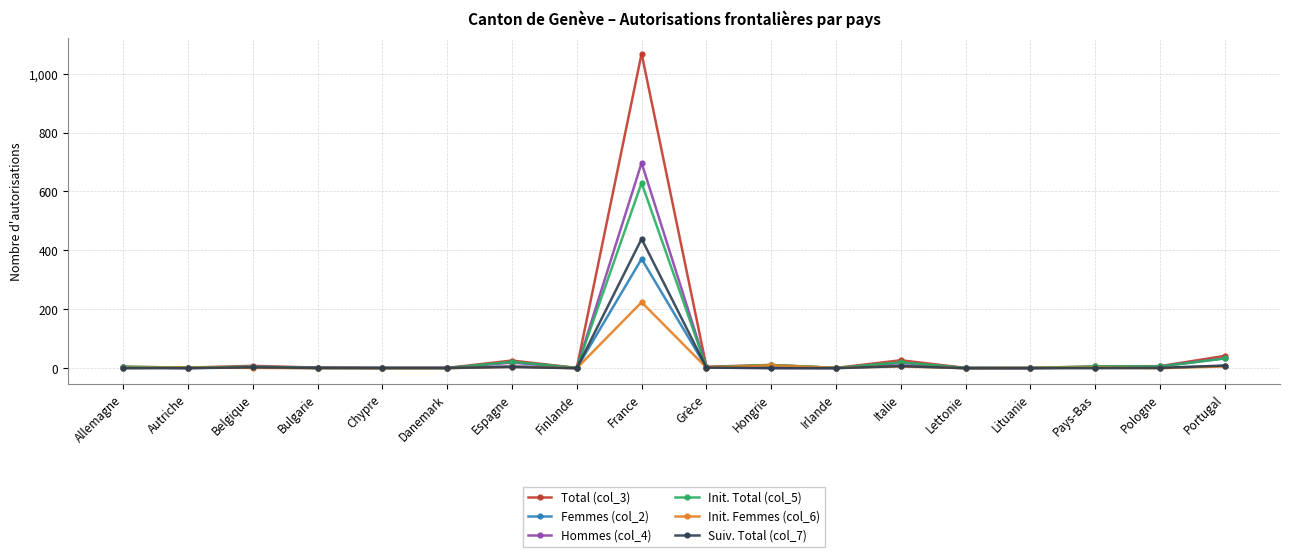

How many data points in Suiv. Total (col_7) are less than 1?

8